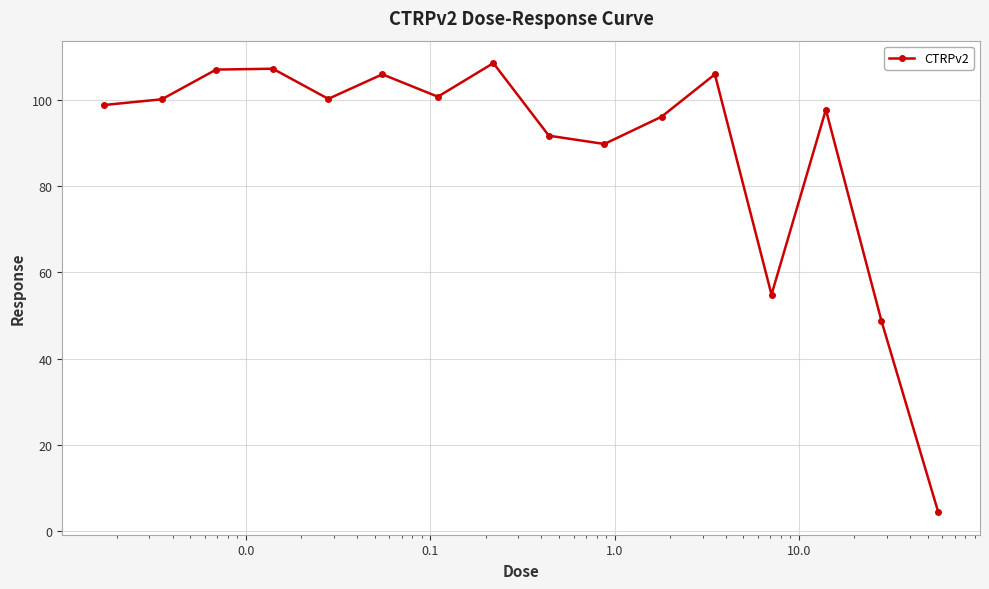

What is the difference between the second highest and minimum values?

103.0